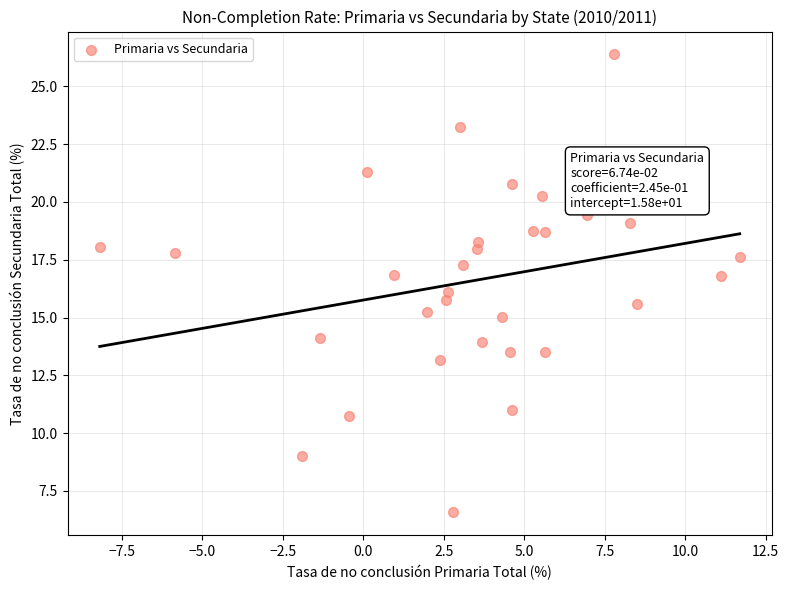

What is the range of Y values (max minus min)?

19.8